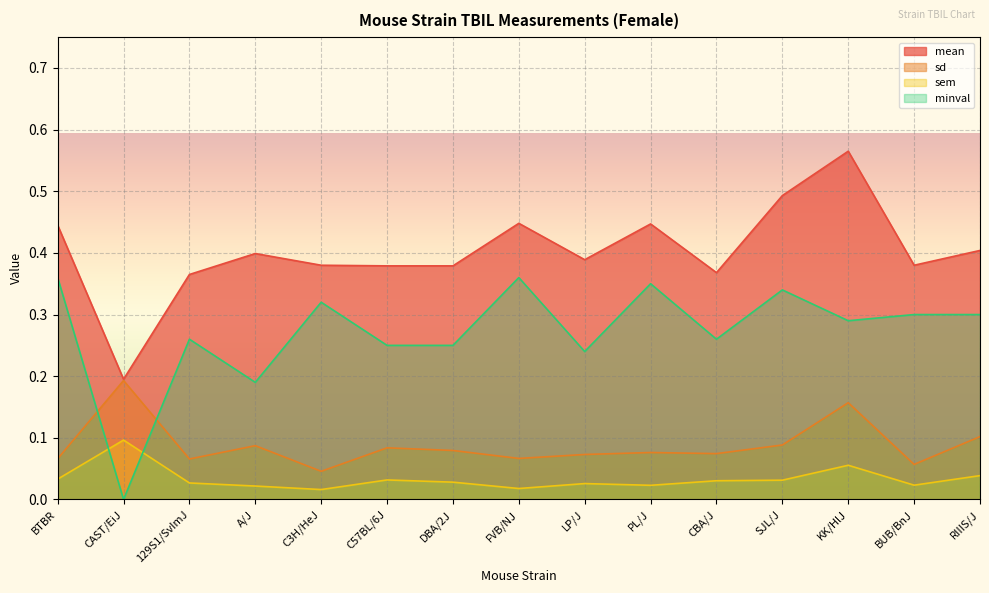

True or false: mean has more than 0 points higher than both neighbors.

True